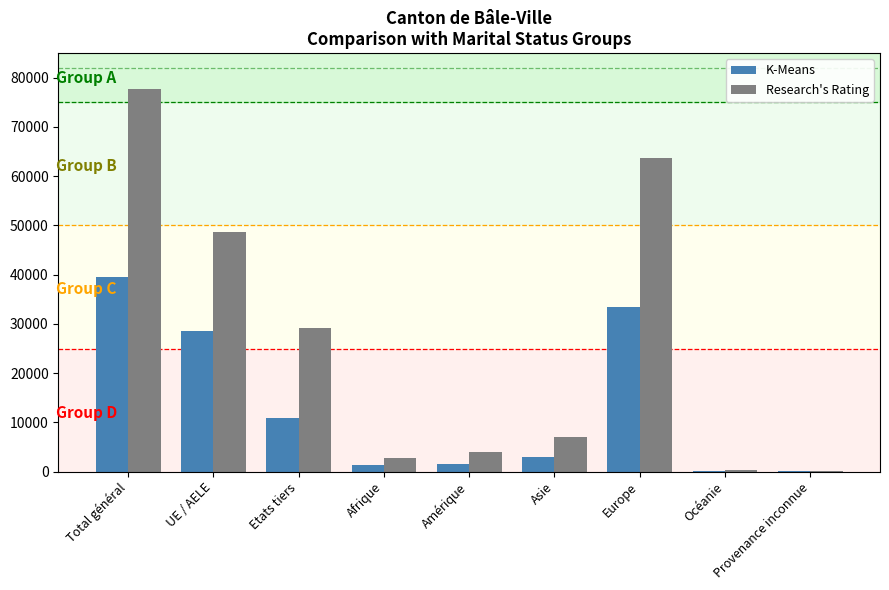

What is the sum of all Research's Rating values?

233214